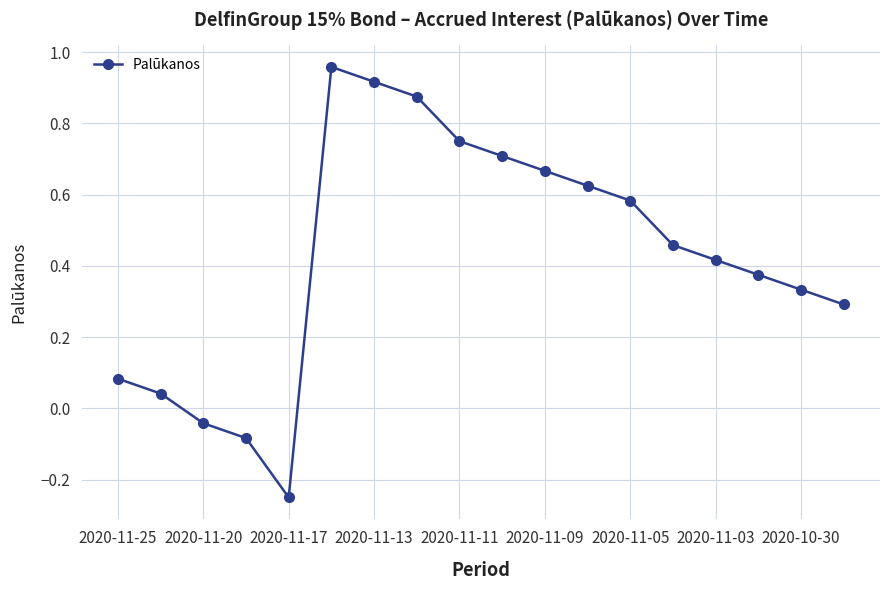

What is the difference between the maximum and minimum values?

1.2